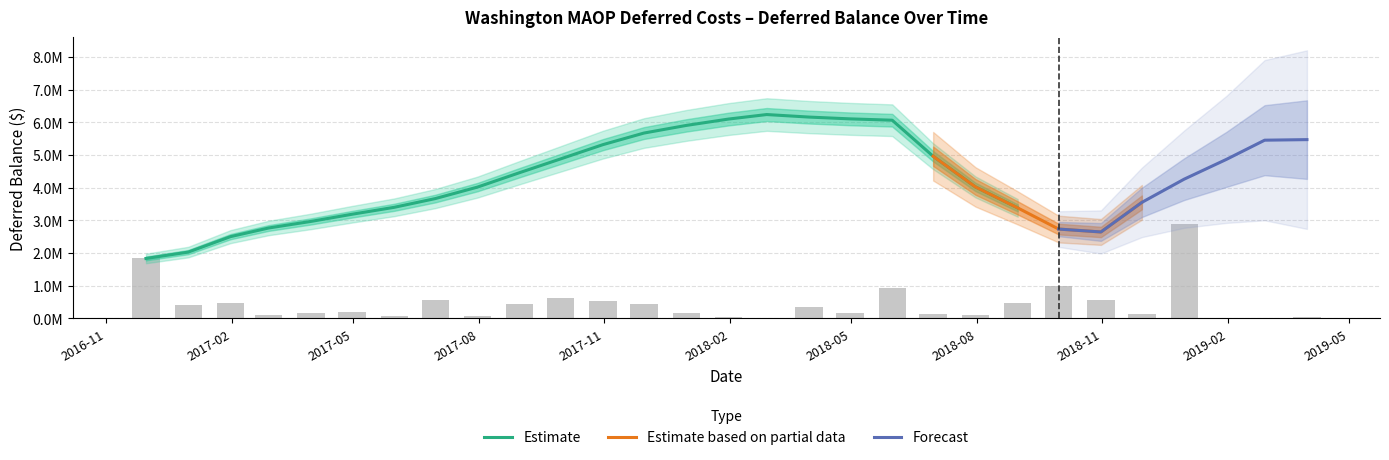

Read the Deferral value at 2018-11-30.

116255.5